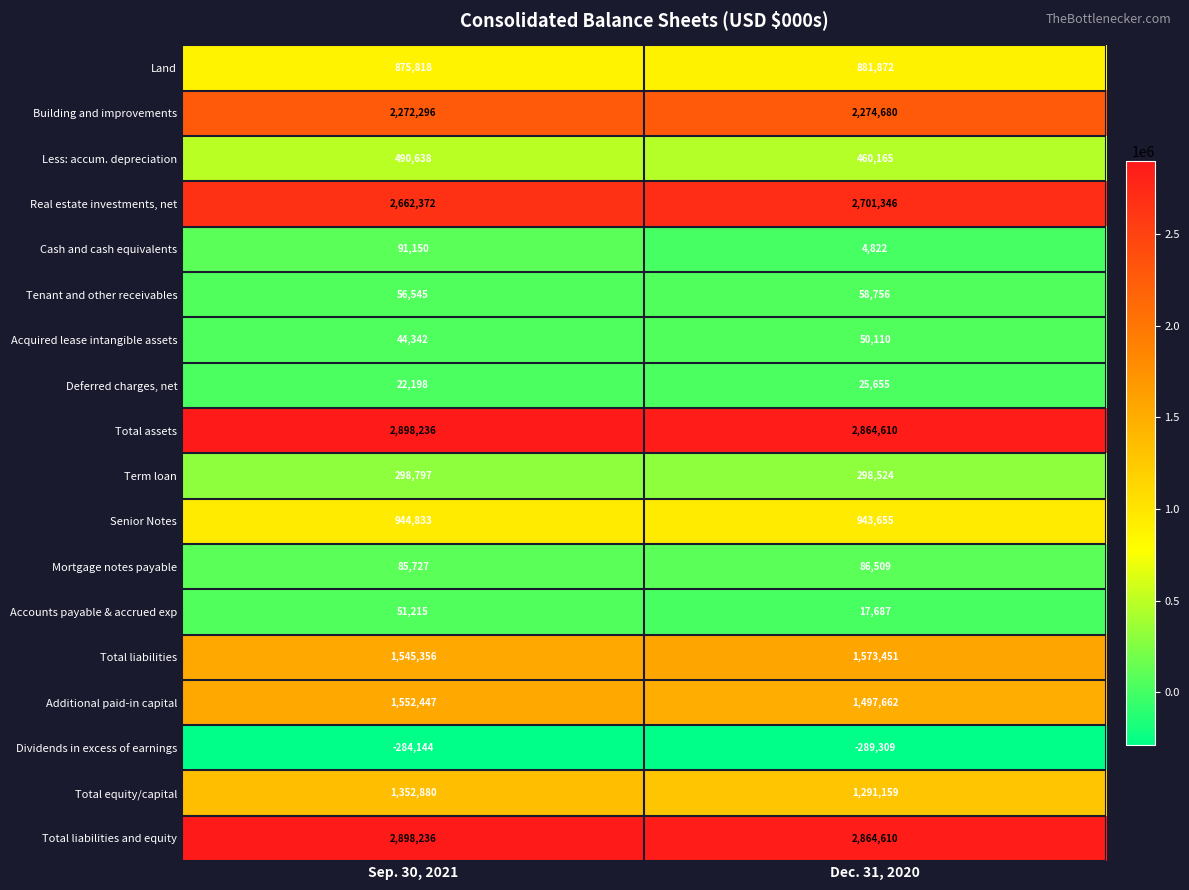

What is the difference between the highest and lowest values at Dec. 31, 2020?

3153919